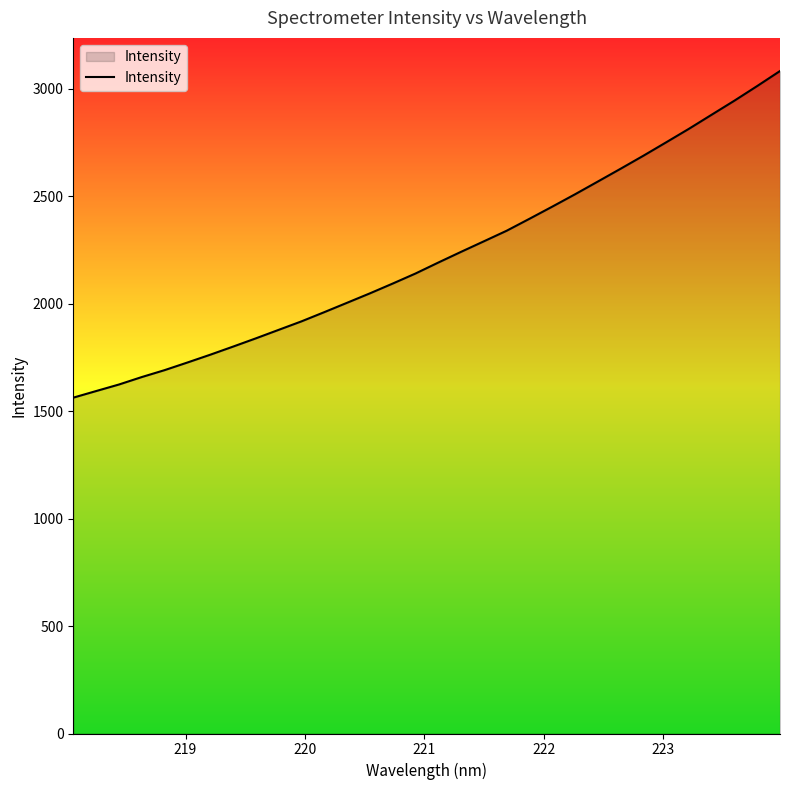

What is the difference between the second highest and second lowest values?

1419.6